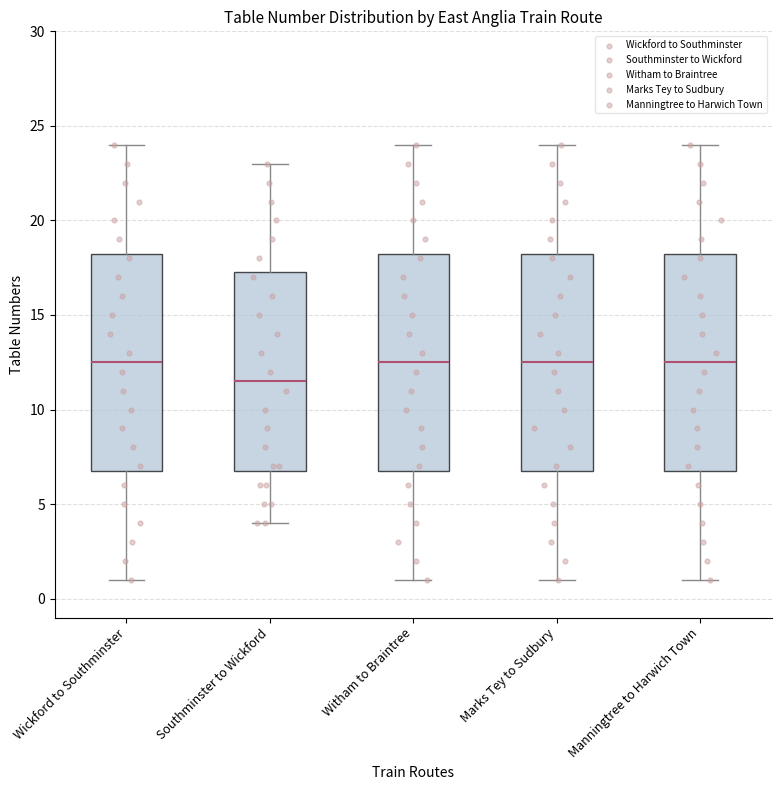

Reading left to right, transcribe this box plot: for each box, give where its median line is, the range the box spans, and where its two whiskers end, as read against the y-axis. The values are not printed on the chart, so give them approximately, as read against the axis.

Wickford to Southminster: median 12.5, box 7.0 to 18.5, whiskers 1.0 to 24.0
Southminster to Wickford: median 11.5, box 7.0 to 17.5, whiskers 4.0 to 23.0
Witham to Braintree: median 12.5, box 7.0 to 18.5, whiskers 1.0 to 24.0
Marks Tey to Sudbury: median 12.5, box 7.0 to 18.5, whiskers 1.0 to 24.0
Manningtree to Harwich Town: median 12.5, box 7.0 to 18.5, whiskers 1.0 to 24.0